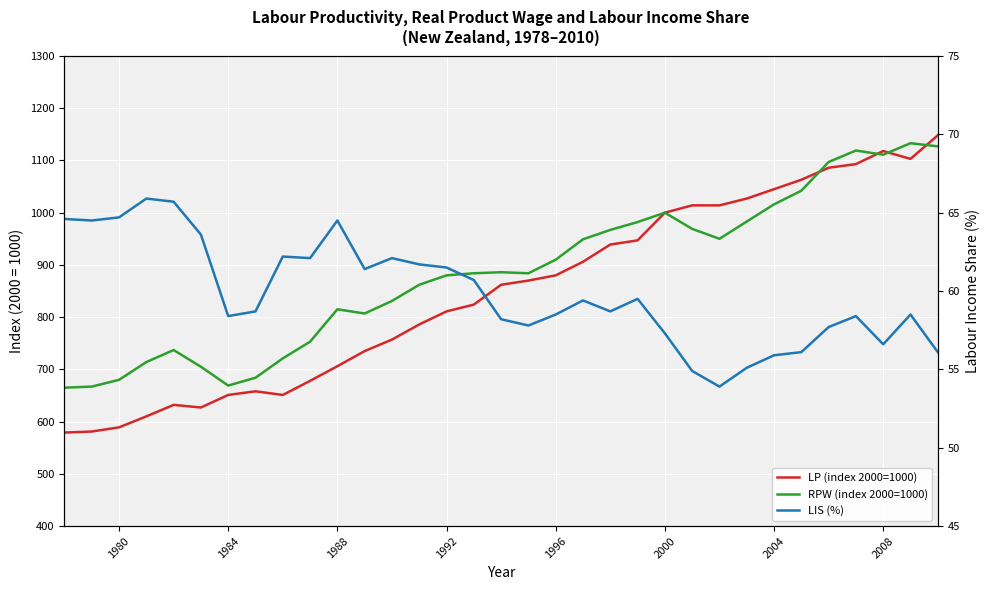

Is the value of RPW (index 2000=1000) at 1988 greater than the value of LIS (%) at 25?

Yes